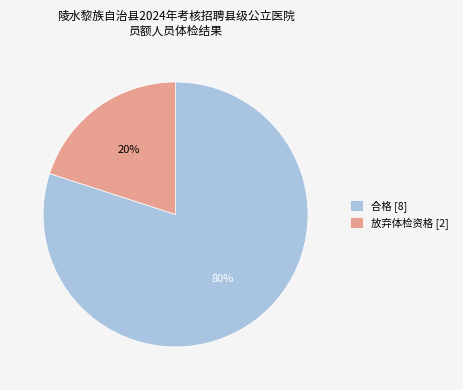

How many slices are in this pie chart?

2